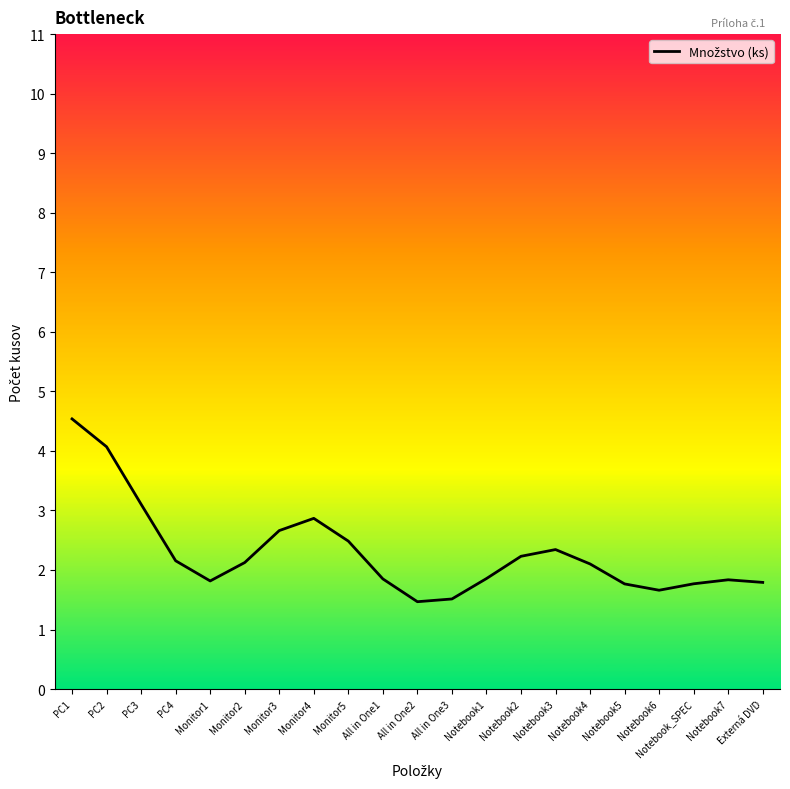

What is the sum of the values at Monitor3 and Notebook2?

4.9